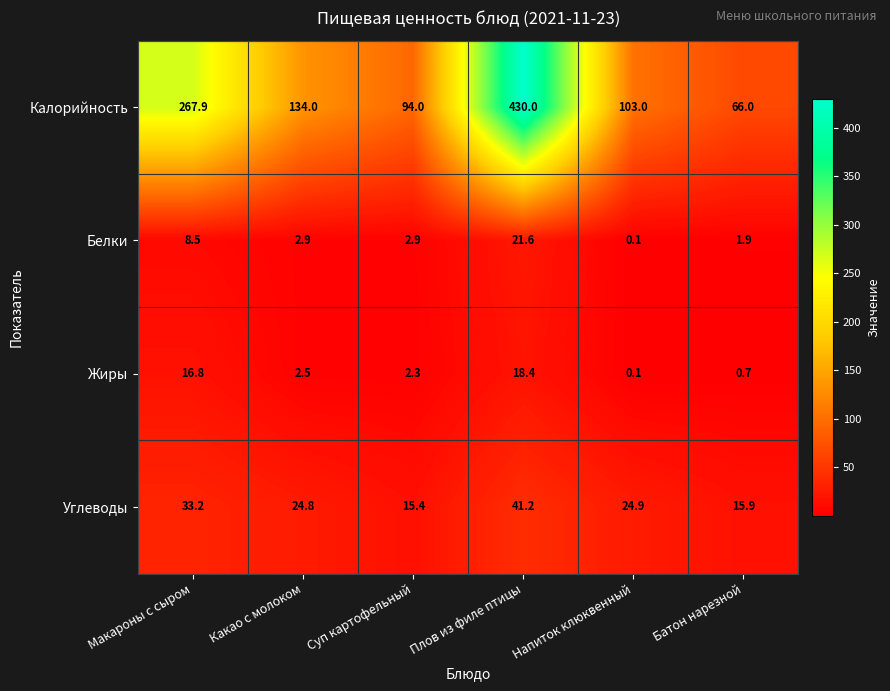

Reading left to right, transcribe all the data shown in this chart.

Калорийность: Макароны с сыром=267.9	Какао с молоком=134.0	Суп картофельный=94.0	Плов из филе птицы=430.0	Напиток клюквенный=103.0	Батон нарезной=66.0
Белки: Макароны с сыром=8.5	Какао с молоком=2.9	Суп картофельный=2.9	Плов из филе птицы=21.6	Напиток клюквенный=0.1	Батон нарезной=1.9
Жиры: Макароны с сыром=16.8	Какао с молоком=2.5	Суп картофельный=2.3	Плов из филе птицы=18.4	Напиток клюквенный=0.1	Батон нарезной=0.7
Углеводы: Макароны с сыром=33.2	Какао с молоком=24.8	Суп картофельный=15.4	Плов из филе птицы=41.2	Напиток клюквенный=24.9	Батон нарезной=15.9